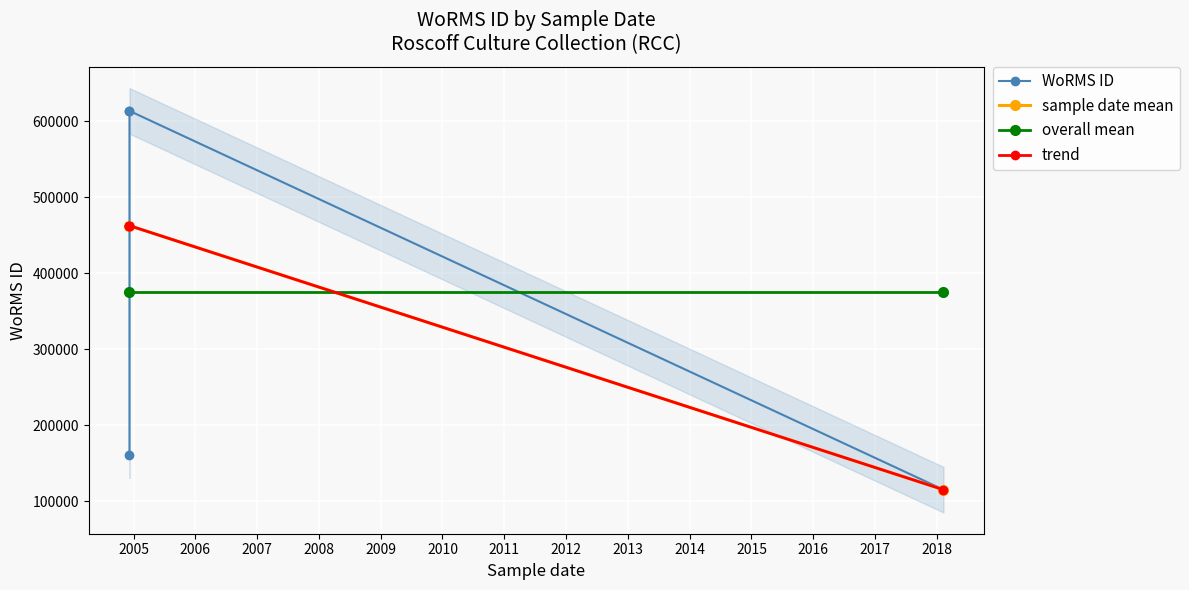

Rank the categories by value from lowest to highest.

09-02-2018, 08-12-2004, 08-12-2004, 08-12-2004